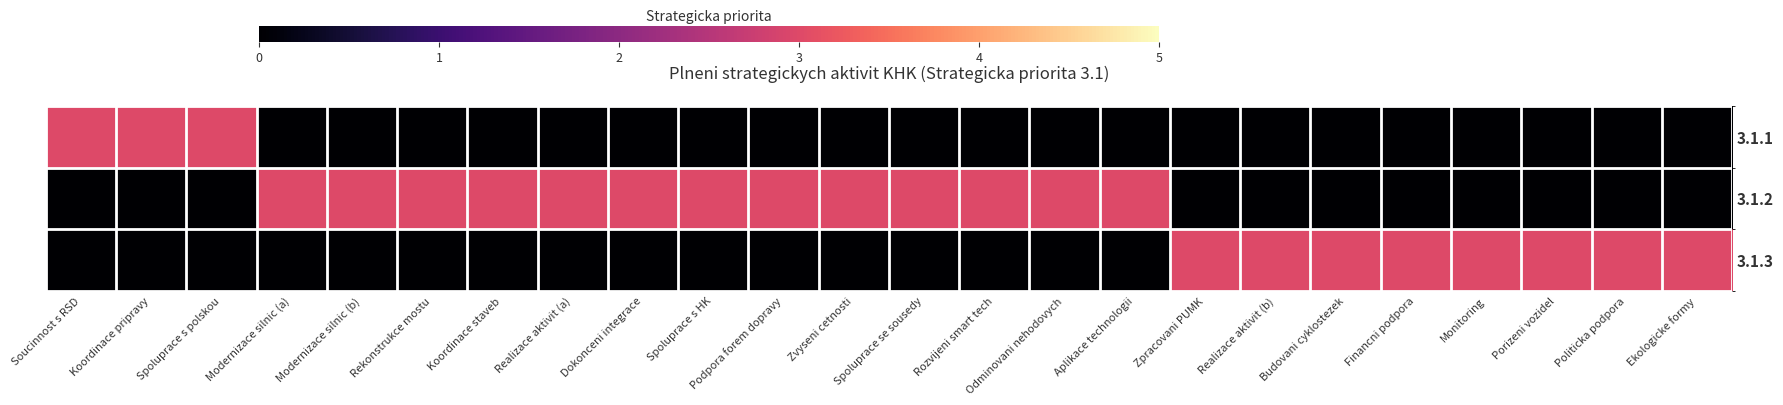

Rank the series by their maximum value, from lowest to highest.

3.1.1, 3.1.2, 3.1.3